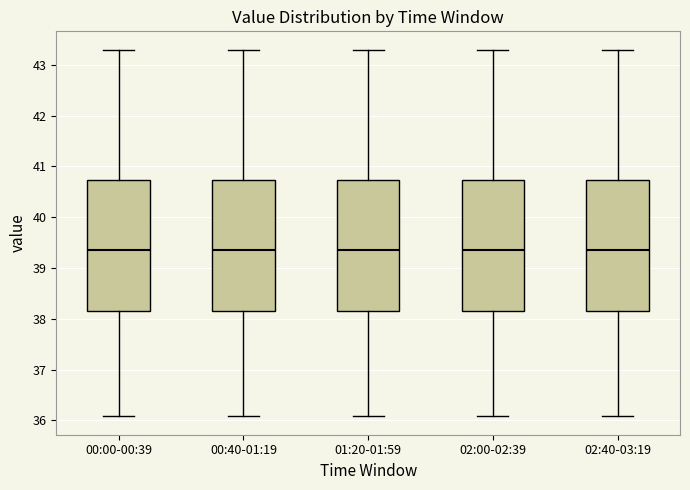

Reading left to right, transcribe this box plot: for each box, give where its median line is, the range the box spans, and where its two whiskers end, as read against the y-axis. The values are not printed on the chart, so give them approximately, as read against the axis.

00:00-00:39: median 39.4, box 38.1 to 40.7, whiskers 36.1 to 43.3
00:40-01:19: median 39.4, box 38.1 to 40.7, whiskers 36.1 to 43.3
01:20-01:59: median 39.4, box 38.1 to 40.7, whiskers 36.1 to 43.3
02:00-02:39: median 39.4, box 38.1 to 40.7, whiskers 36.1 to 43.3
02:40-03:19: median 39.4, box 38.1 to 40.7, whiskers 36.1 to 43.3